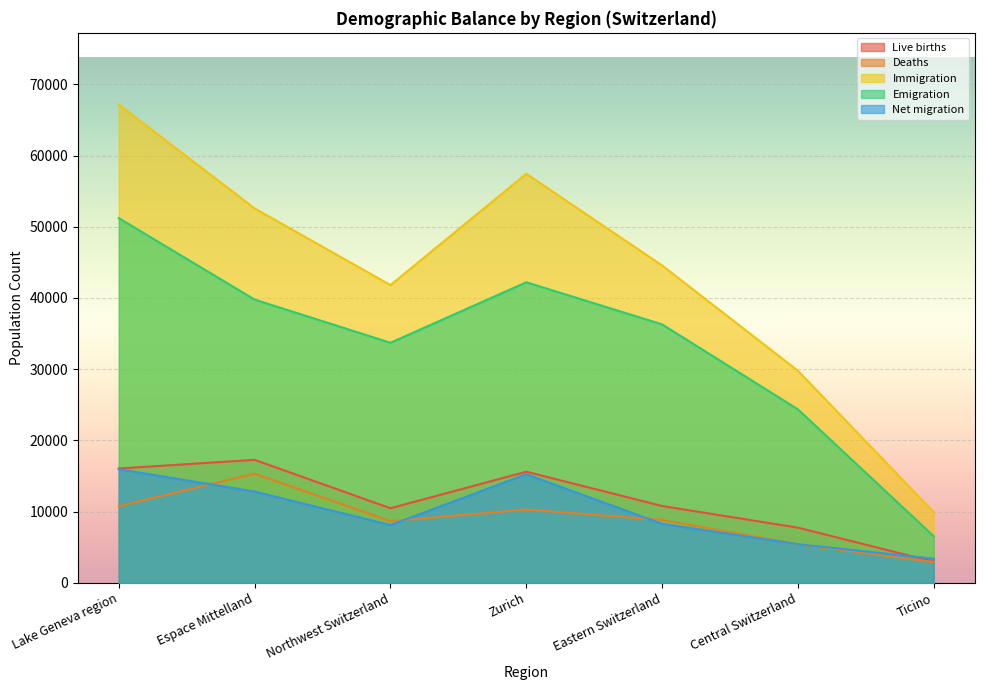

At how many categories does at least one series exceed 40045?

5